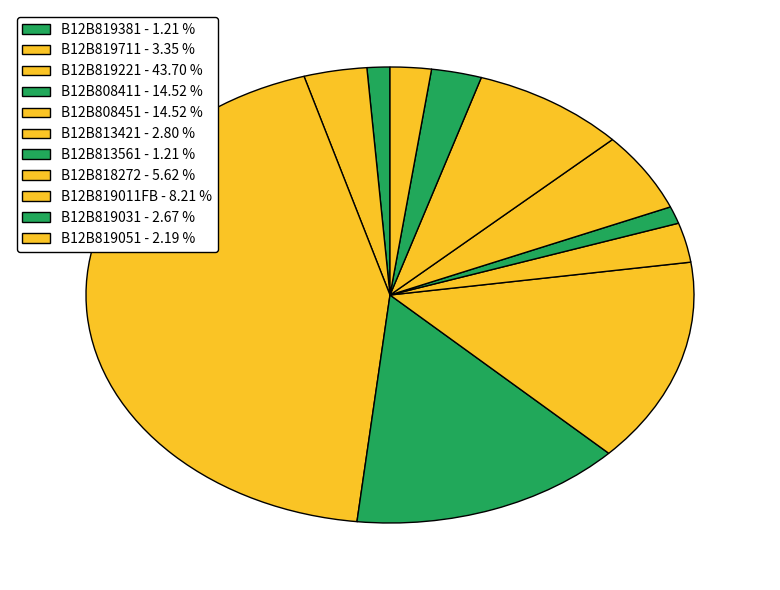

Rank the categories by value from lowest to highest.

B12B819381, B12B813561, B12B819051, B12B819031, B12B813421, B12B819711, B12B818272, B12B819011FB, B12B808411, B12B808451, B12B819221